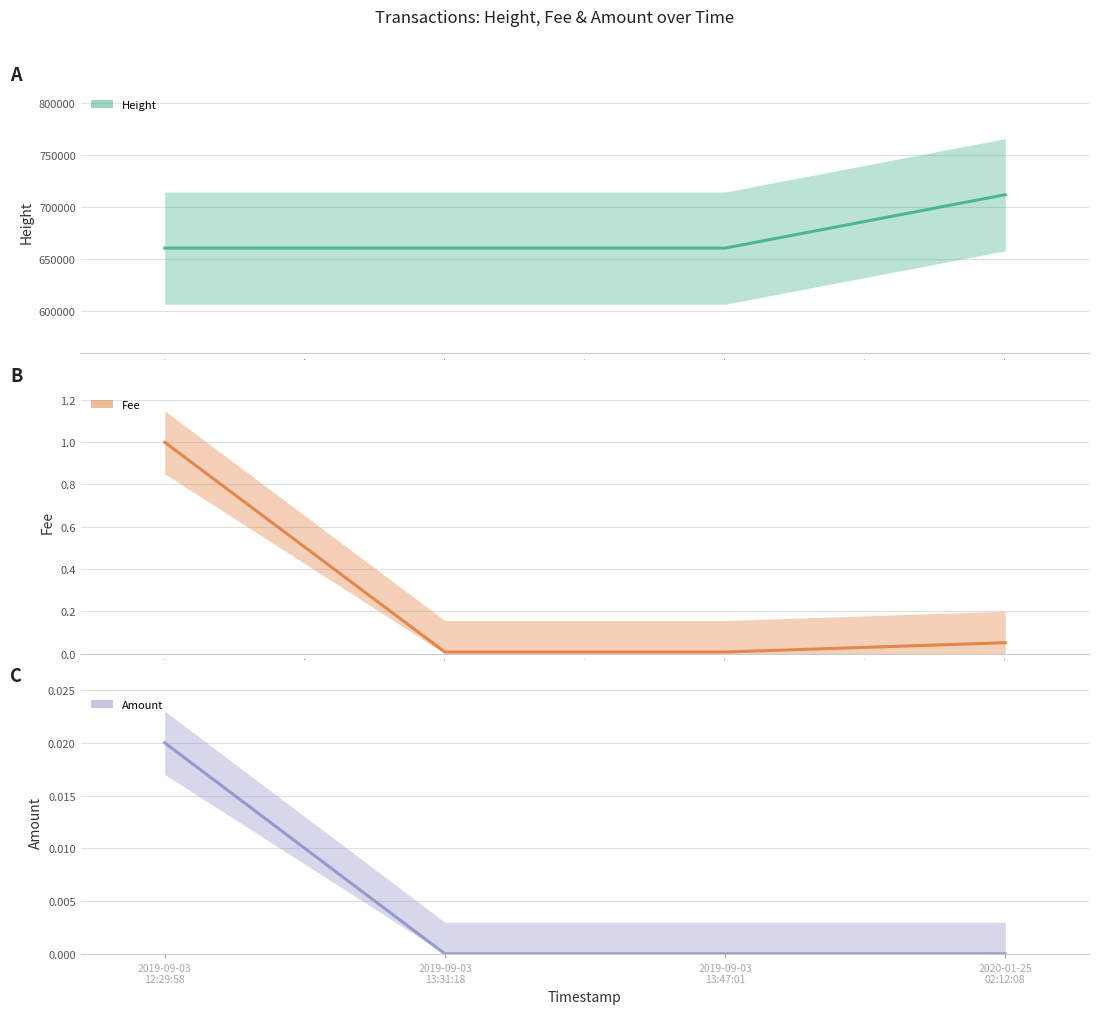

True or false: Height and Amount intersect in this chart.

False